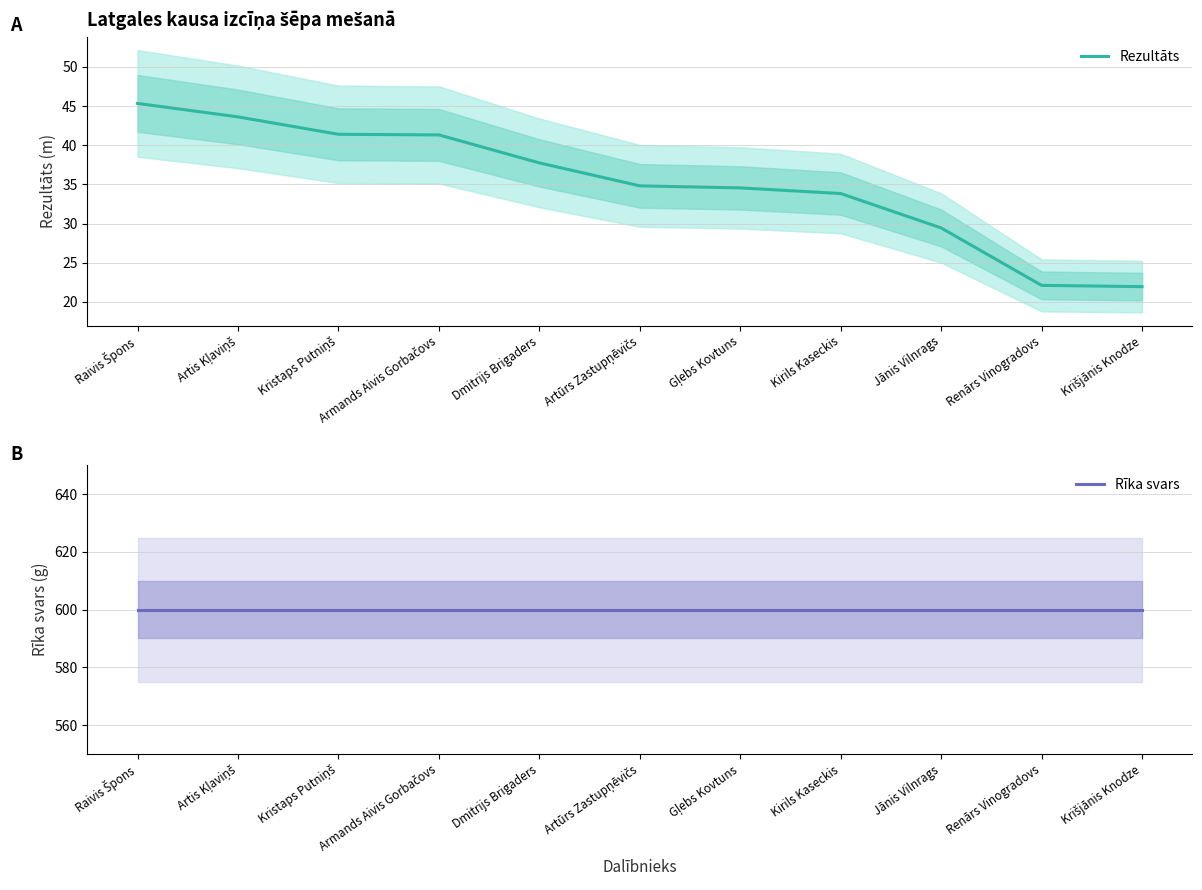

What position from the right is Kirils Kaseckis?

4